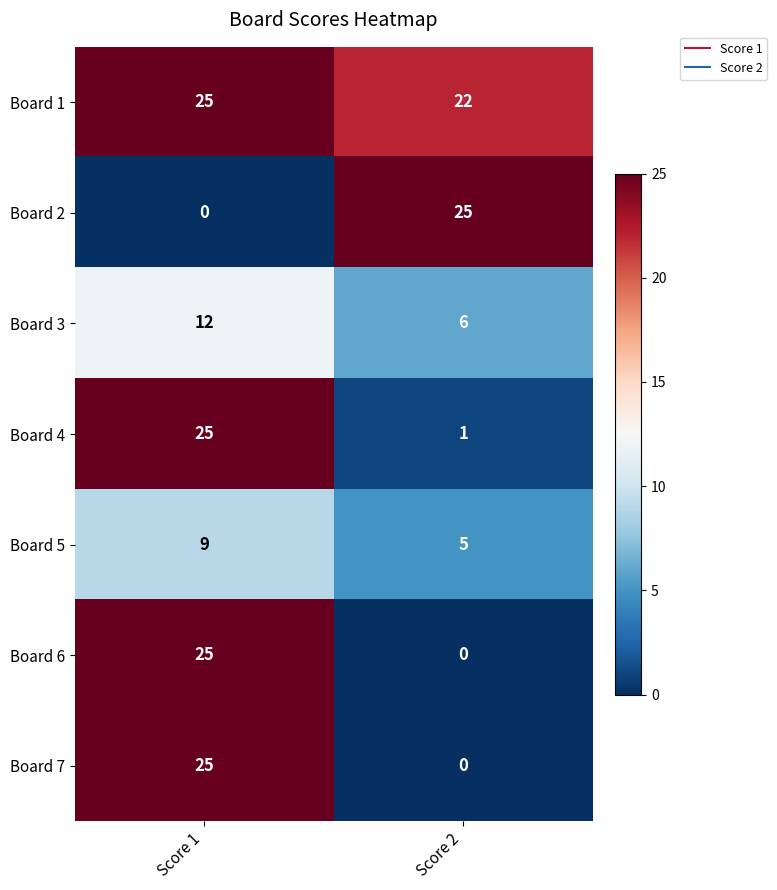

What is the difference between the highest and lowest values at Score 2?

25